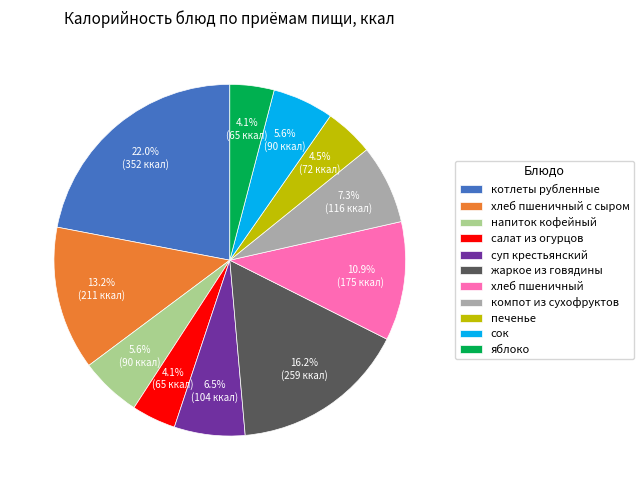

Is хлеб пшеничный с сыром the majority of the pie?

No